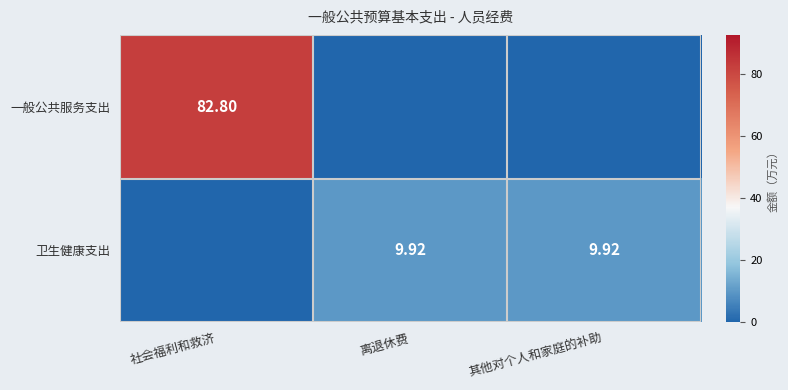

Rank the series by their maximum value, from highest to lowest.

一般公共服务支出, 卫生健康支出